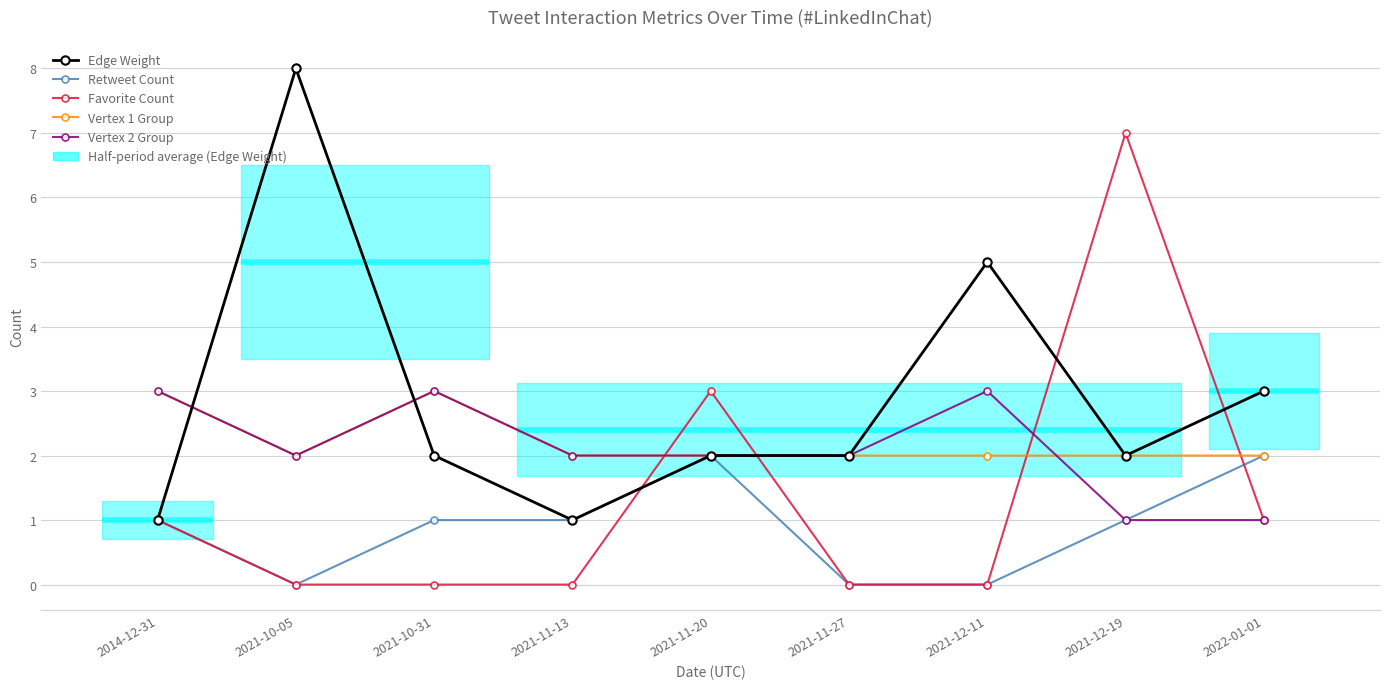

The Vertex 2 Group series shows 2 at 2021-12-11. True or false?

False